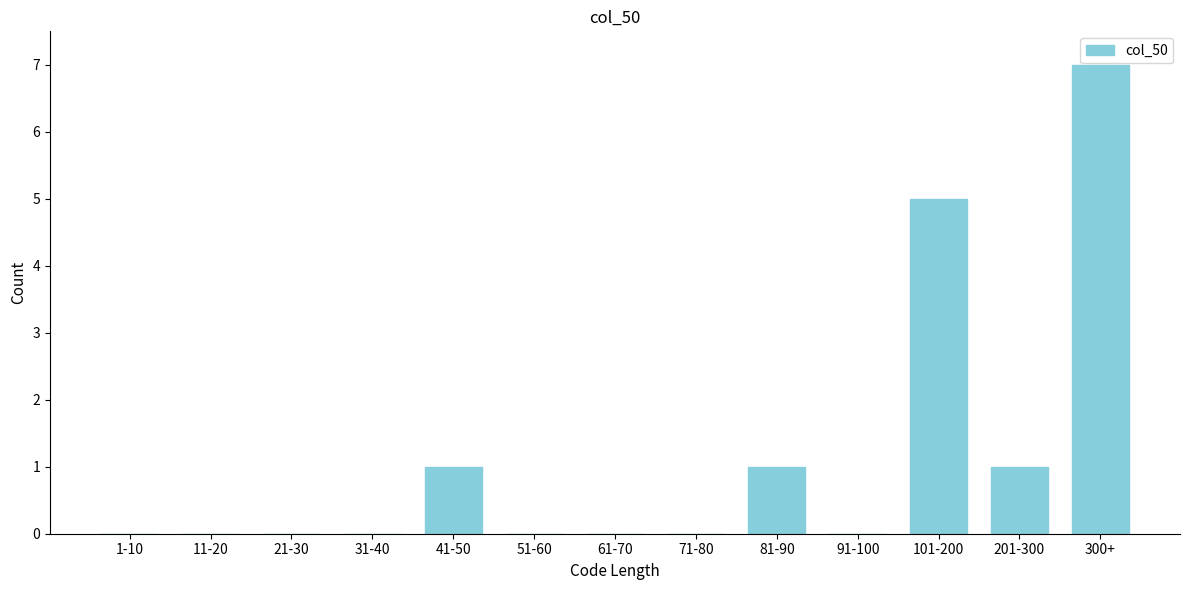

Reading left to right, what are all the values shown in this chart?

1-10=0	11-20=0	21-30=0	31-40=0	41-50=1	51-60=0	61-70=0	71-80=0	81-90=1	91-100=0	101-200=5	201-300=1	300+=7